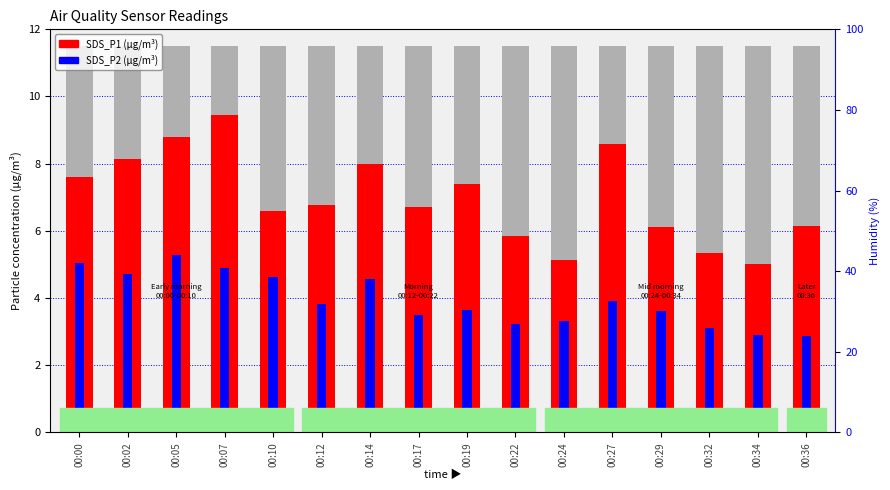

Between 00:10 and 00:32, which series saw the biggest shift?

SDS_P2 (µg/m³)